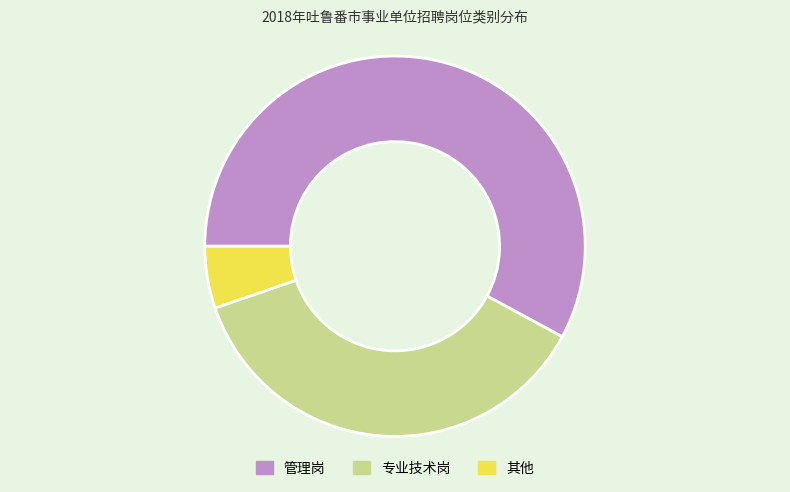

What is the majority slice?

管理岗